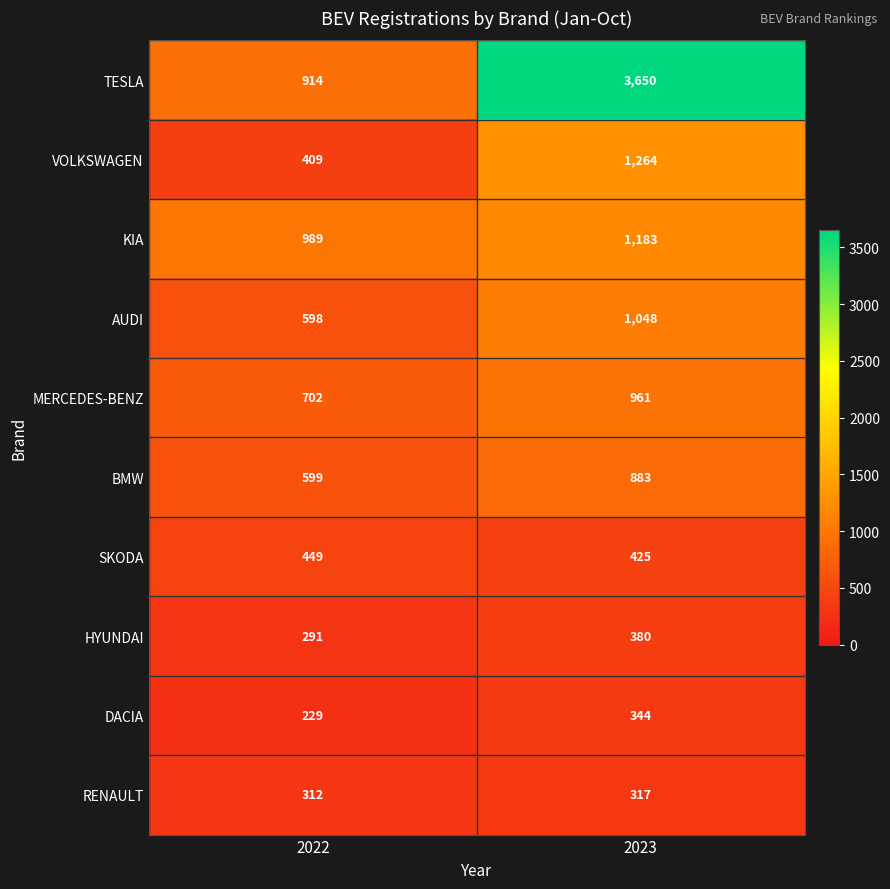

The RENAULT series shows 312 at 2022. True or false?

True